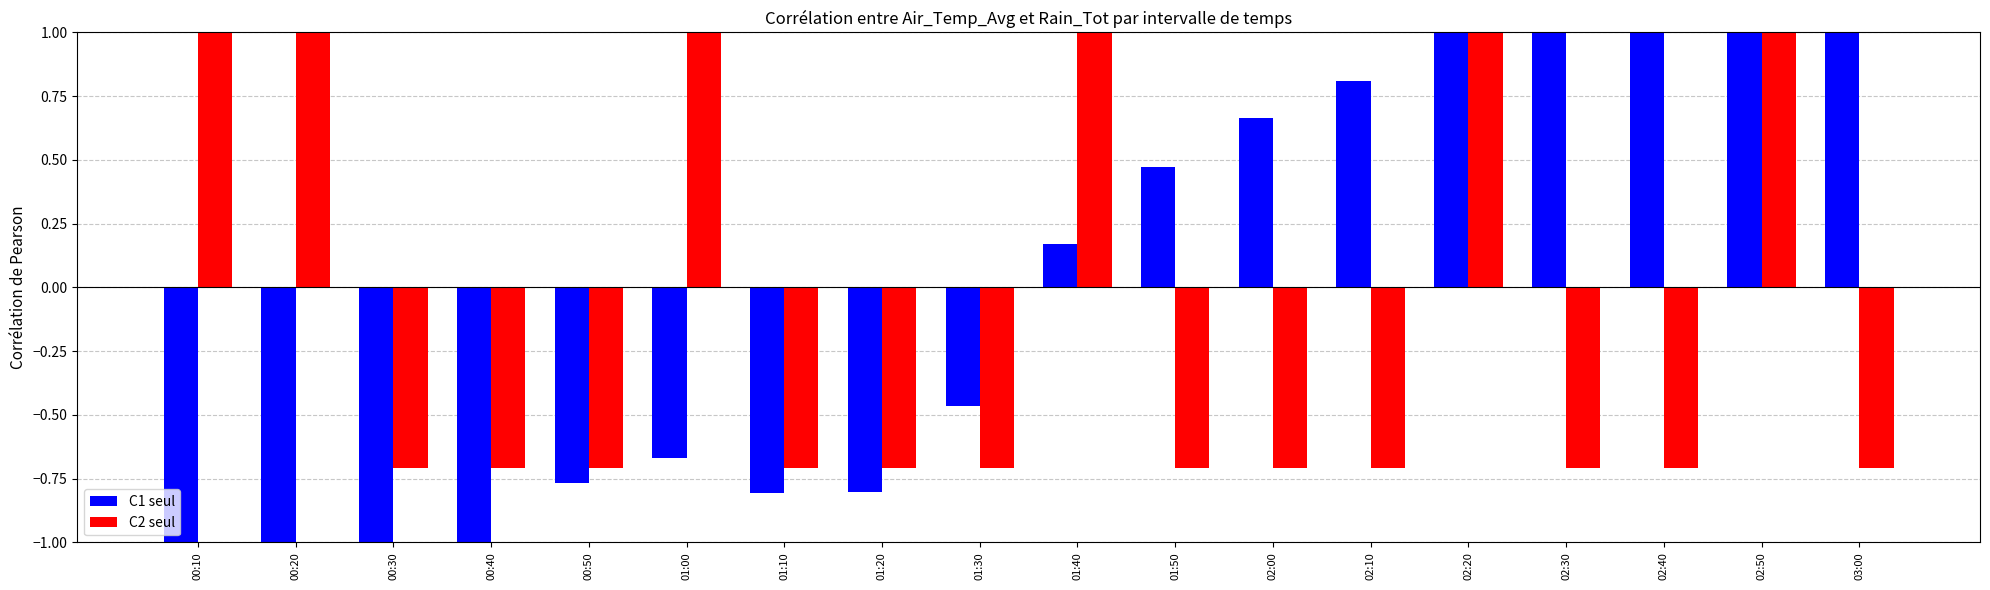

What is the highest value of the C1 seul series?

1.0